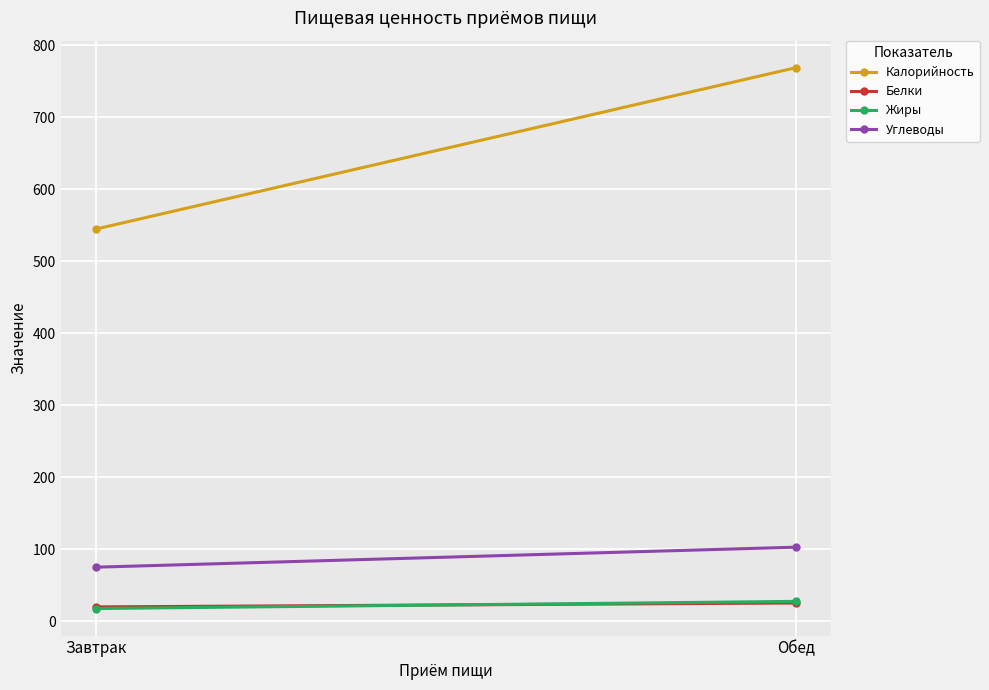

What is the difference between the highest and lowest values at Завтрак?

526.6